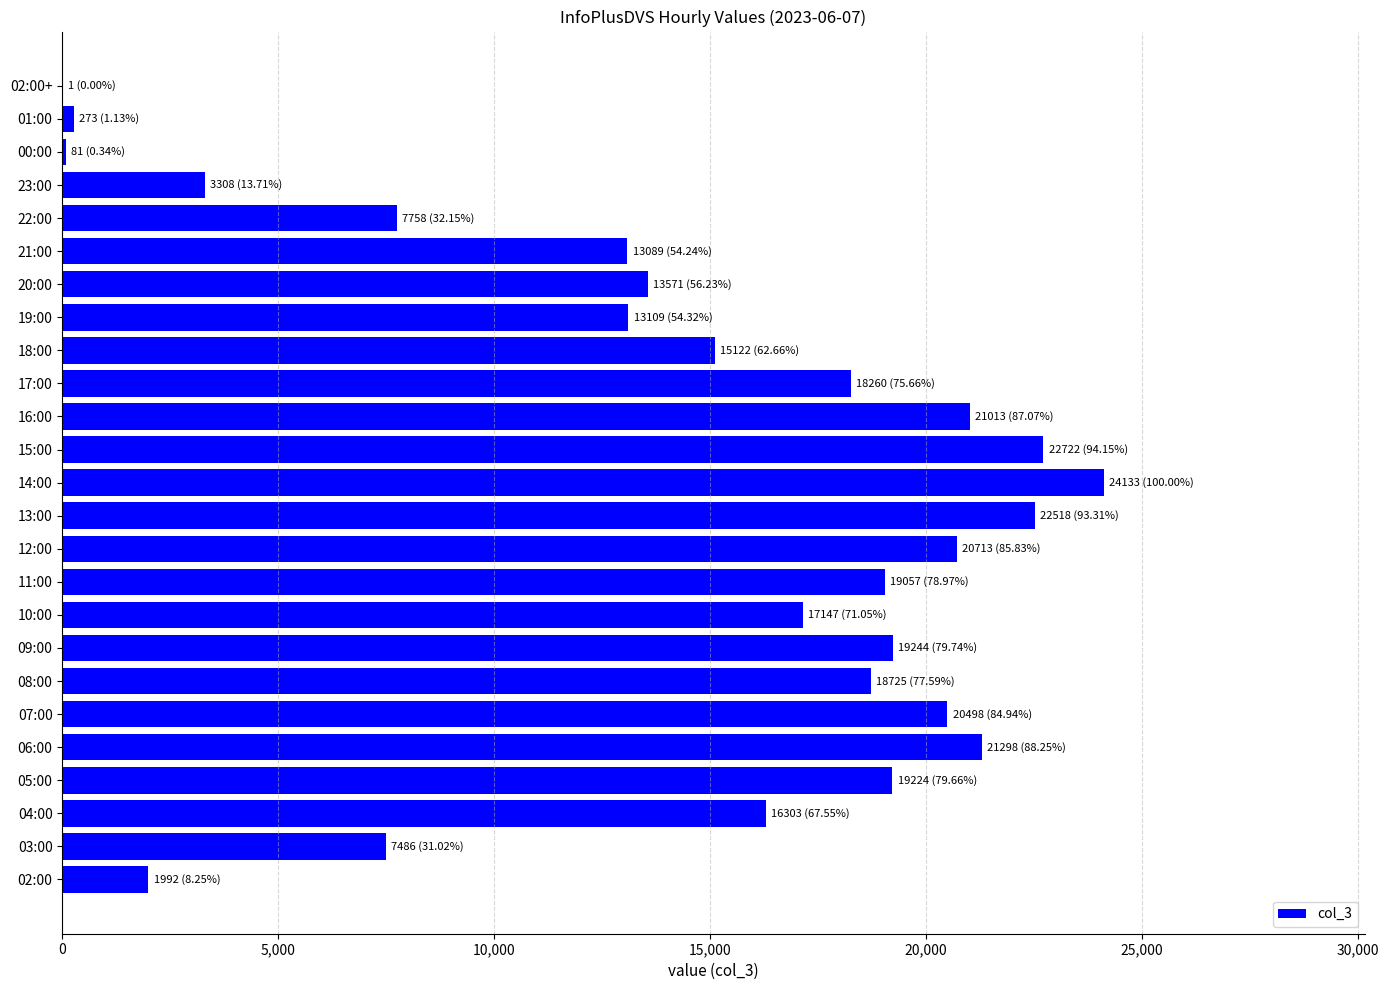

How many distinct data groups are displayed?

1